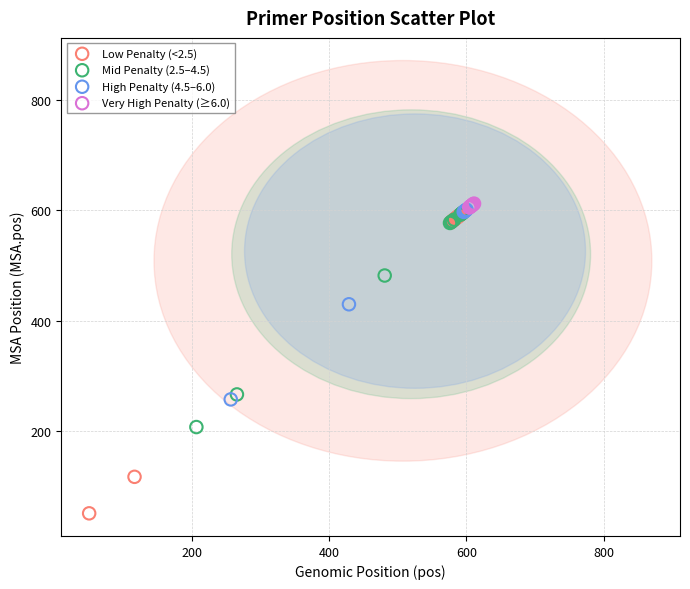

Which series contains the lowest Y value?

Low Penalty (<2.5)